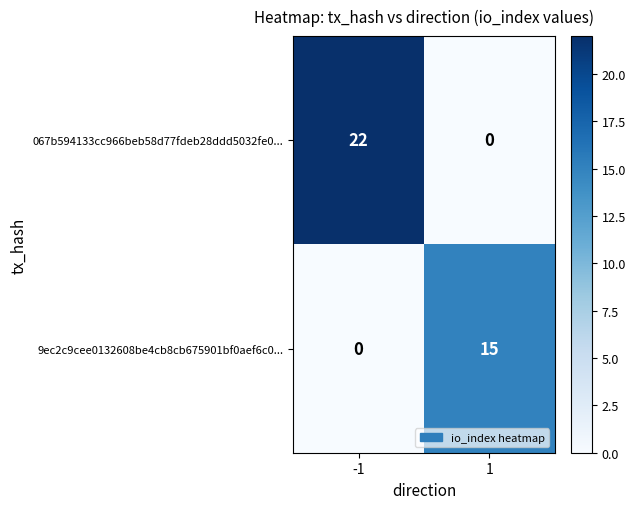

List the series in order of their overall mean, lowest first.

9ec2c9cee0132608be4cb8cb675901bf0aef6c0..., 067b594133cc966beb58d77fdeb28ddd5032fe0...